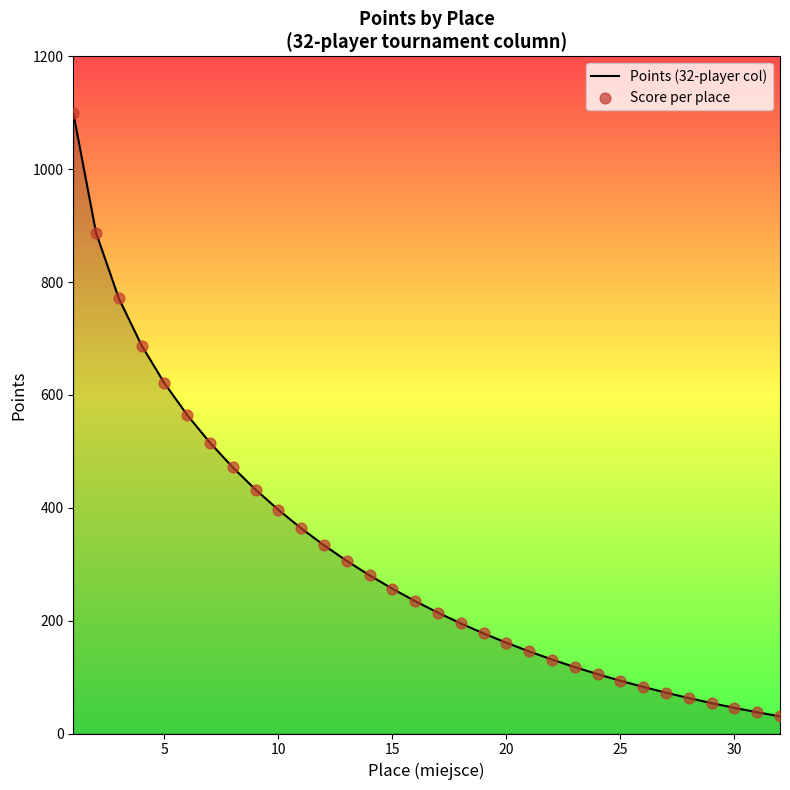

What is the minimum value shown in the chart?

30.3